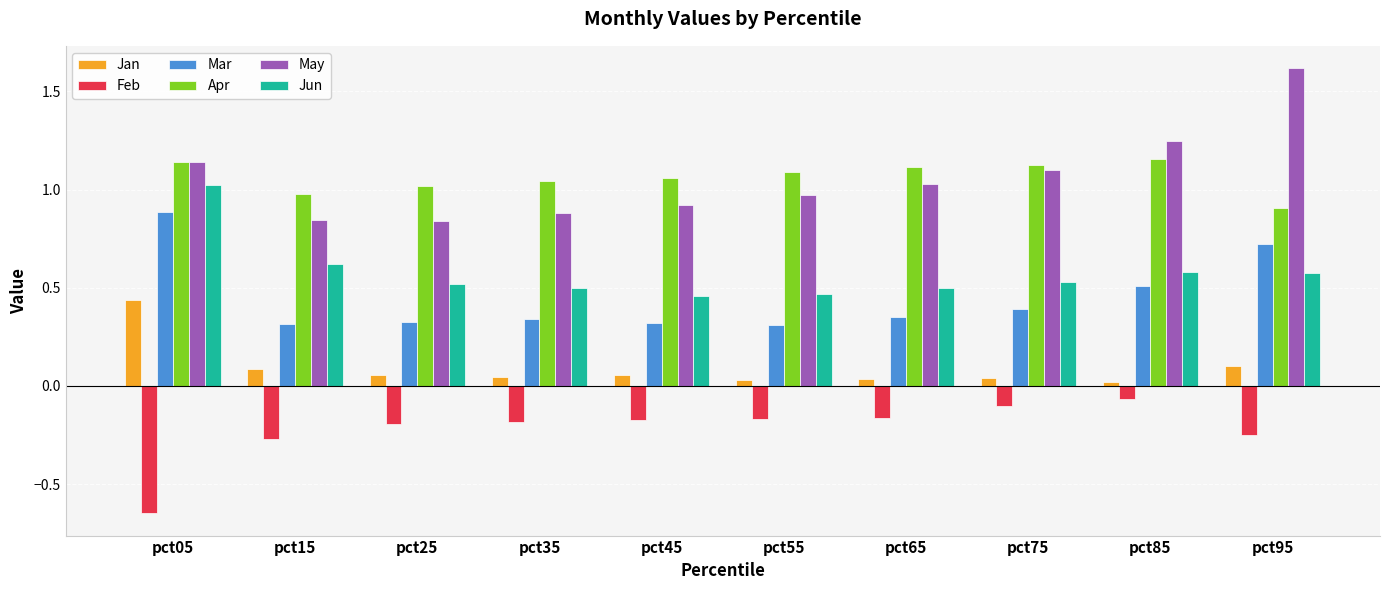

The May series shows 1.1 at pct05. True or false?

True